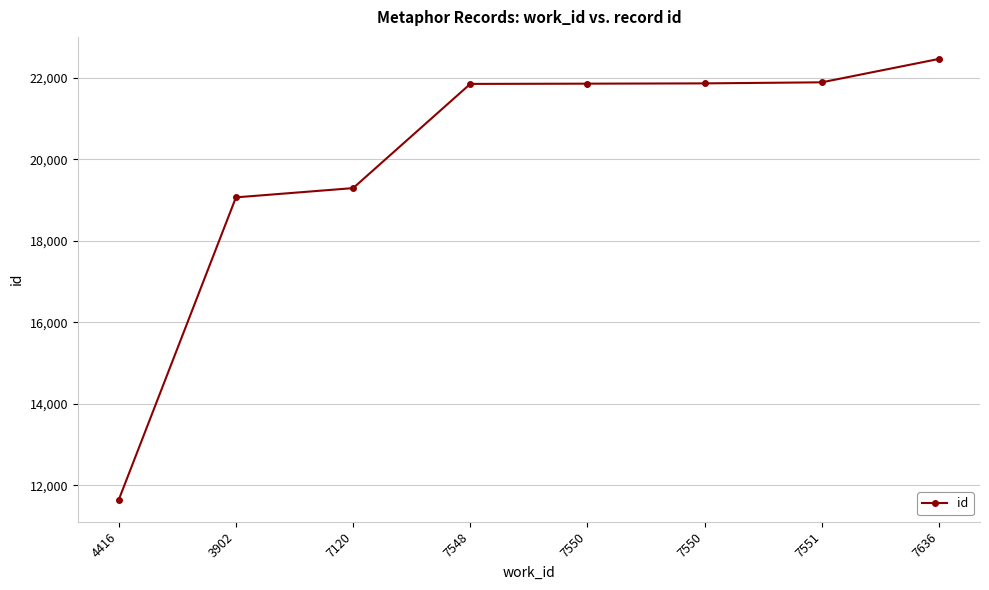

What is the ratio of the value at 7550 to the value at 3902?

1.1